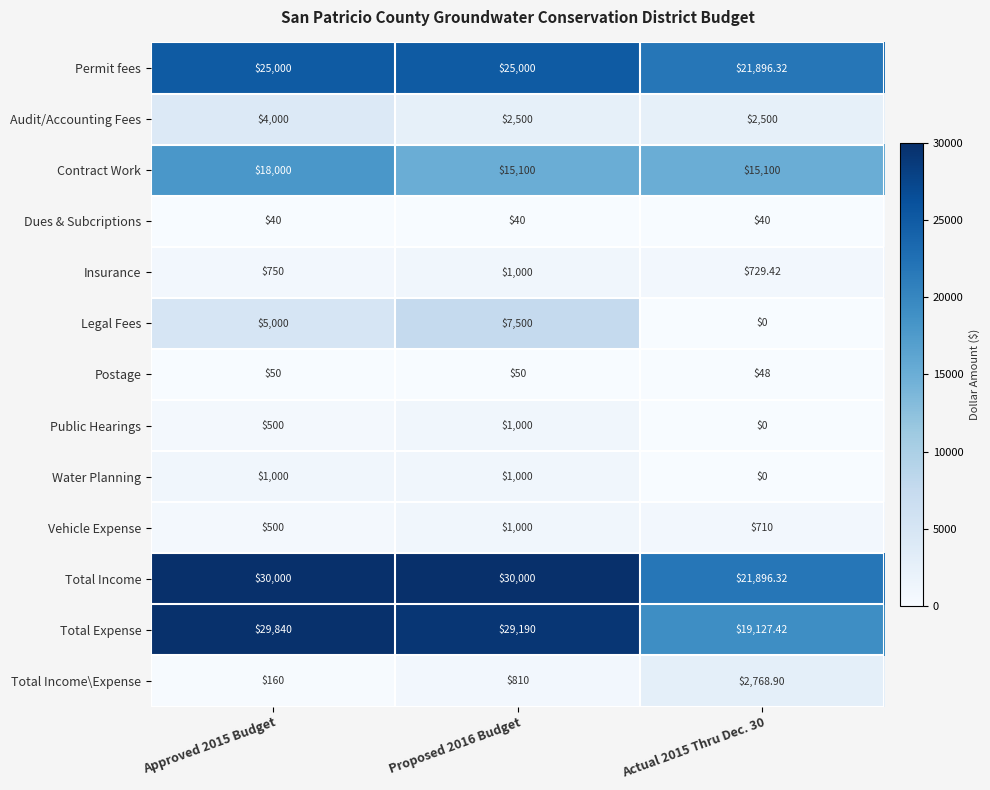

At which category does the chart reach its minimum across all series?

Actual 2015 Thru Dec. 30